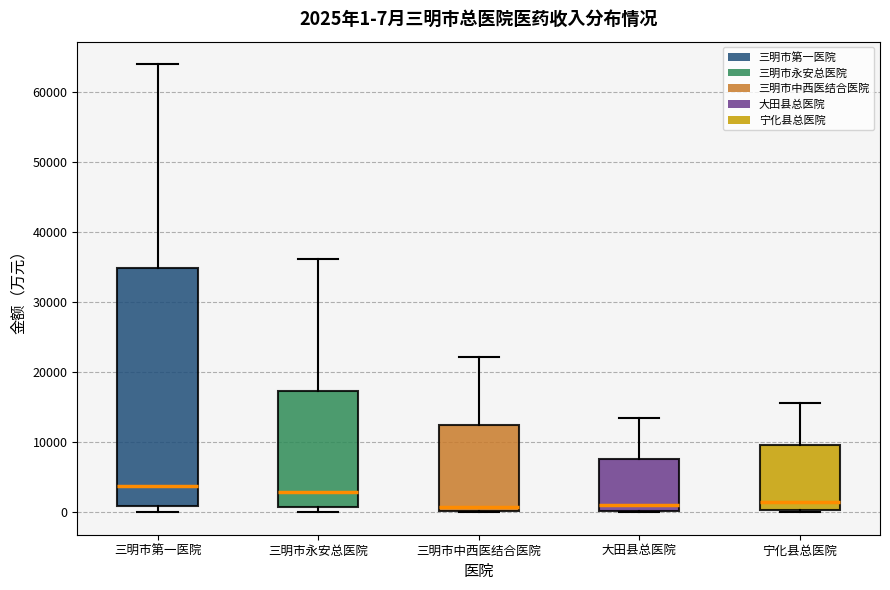

Which box is the tallest, from its lower edge to its upper edge?

三明市第一医院